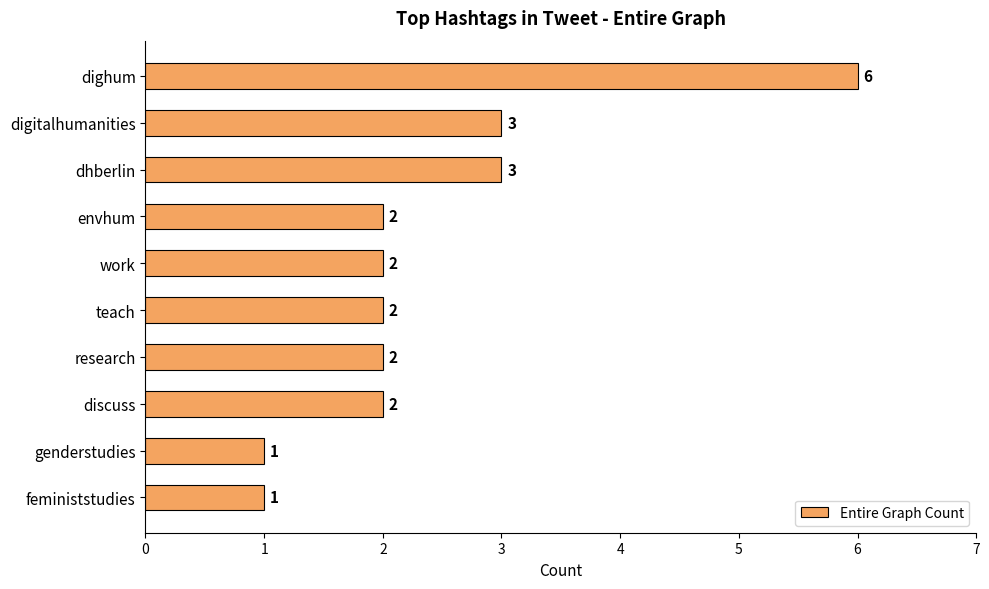

What is the maximum value shown in the chart?

6